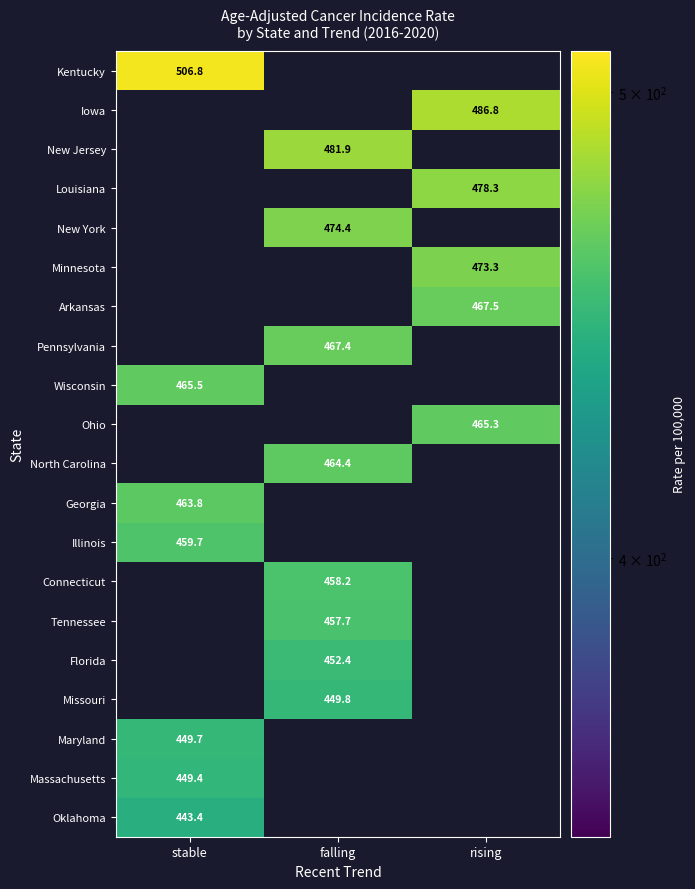

What is the maximum value shown in the chart?

506.8